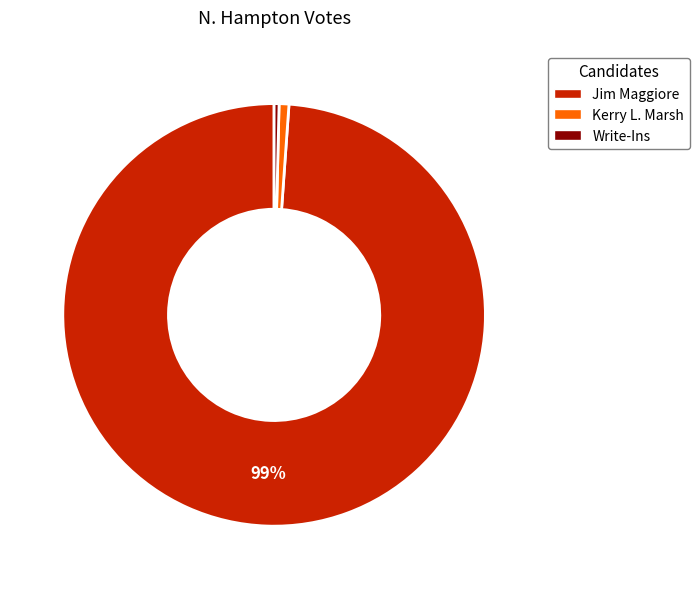

How many segments does this pie chart have?

3